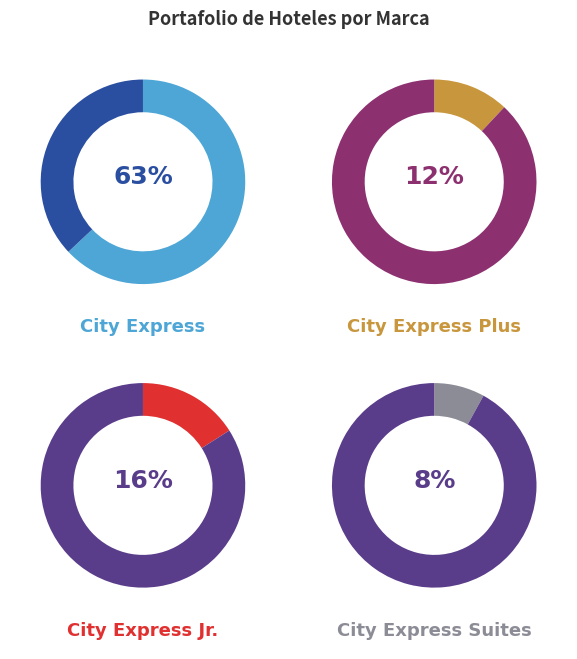

Does City Express Plus account for over 50% of the chart?

No